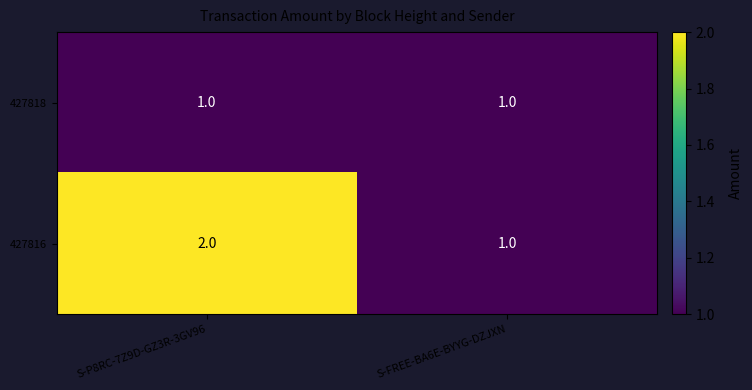

At which category is the sum across all series the highest?

S-P8RC-7Z9D-GZ3R-3GV96